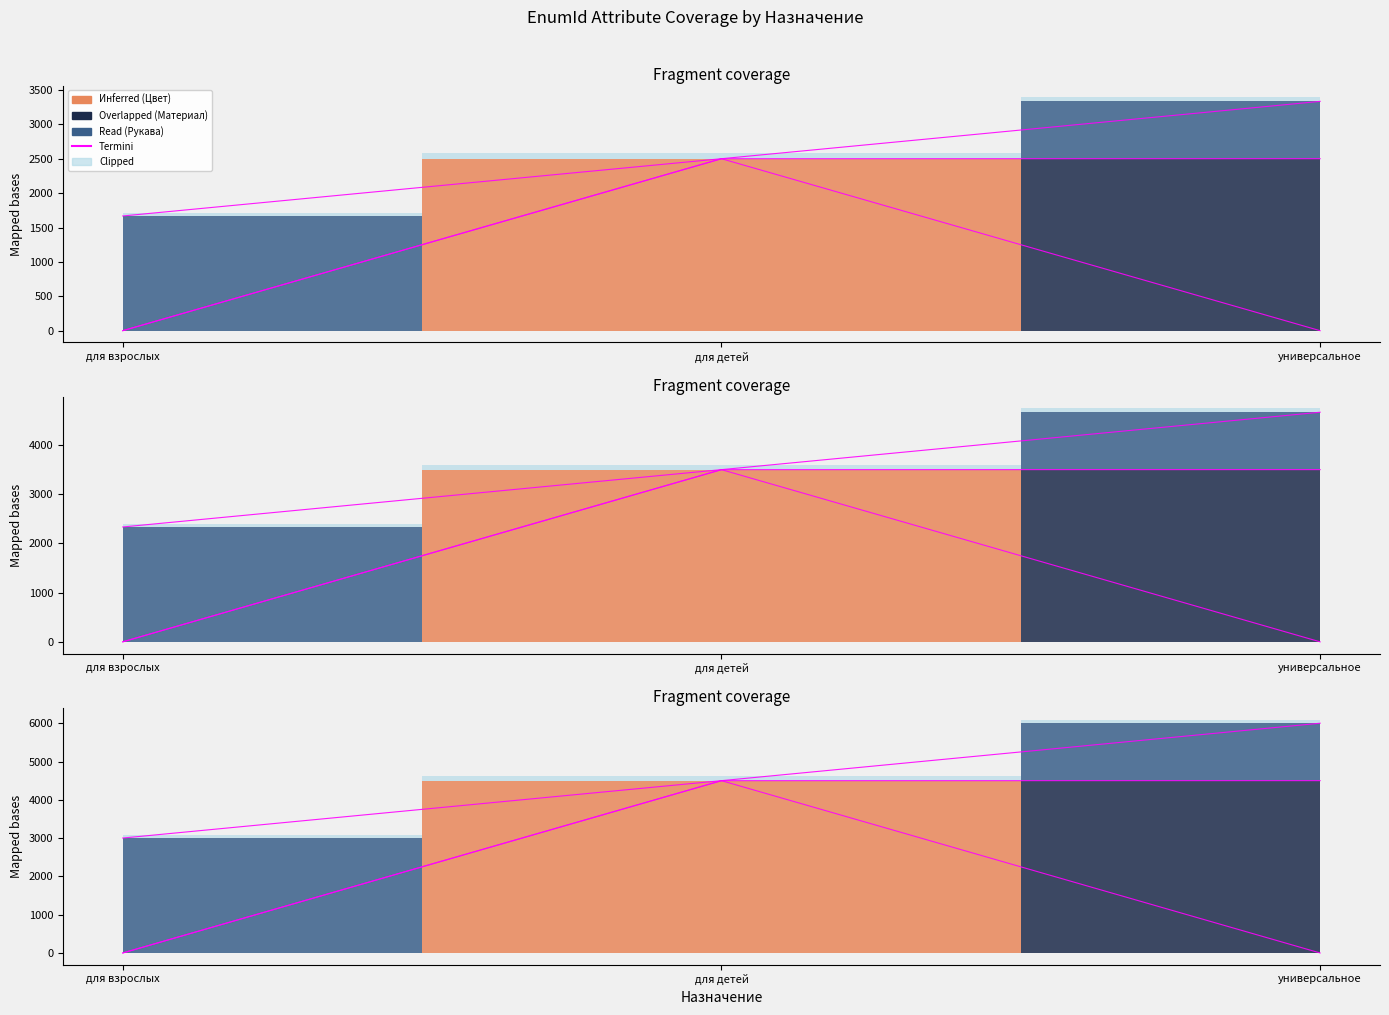

What is the sum of the values at для детей and универсальное?

5833.3